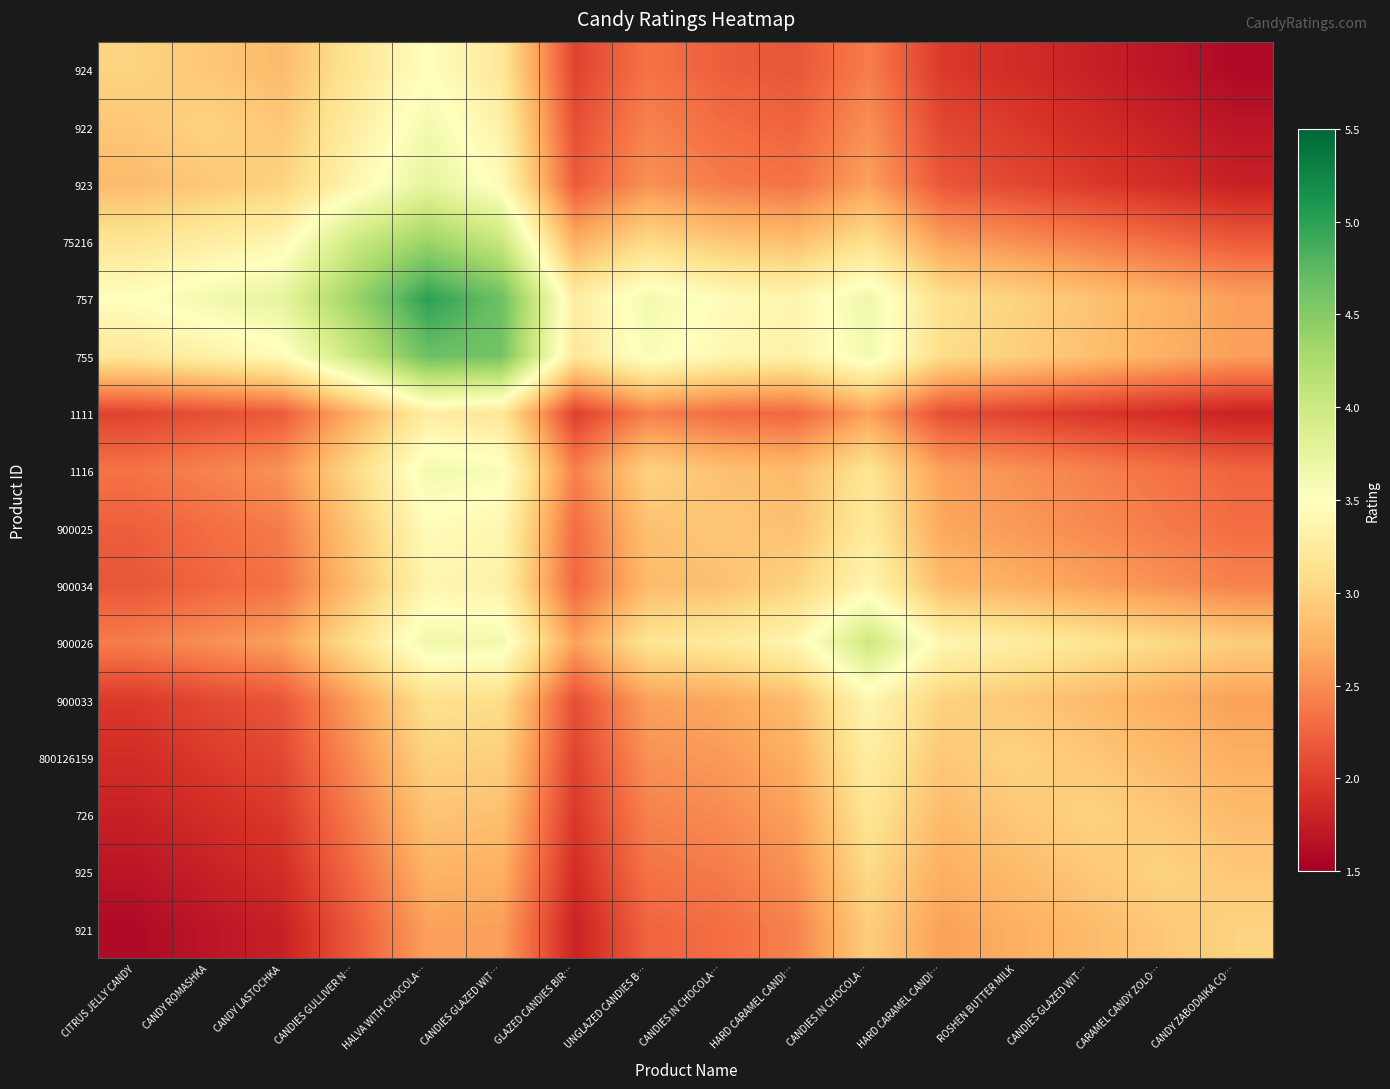

What is the minimum value shown in the chart?

1.6